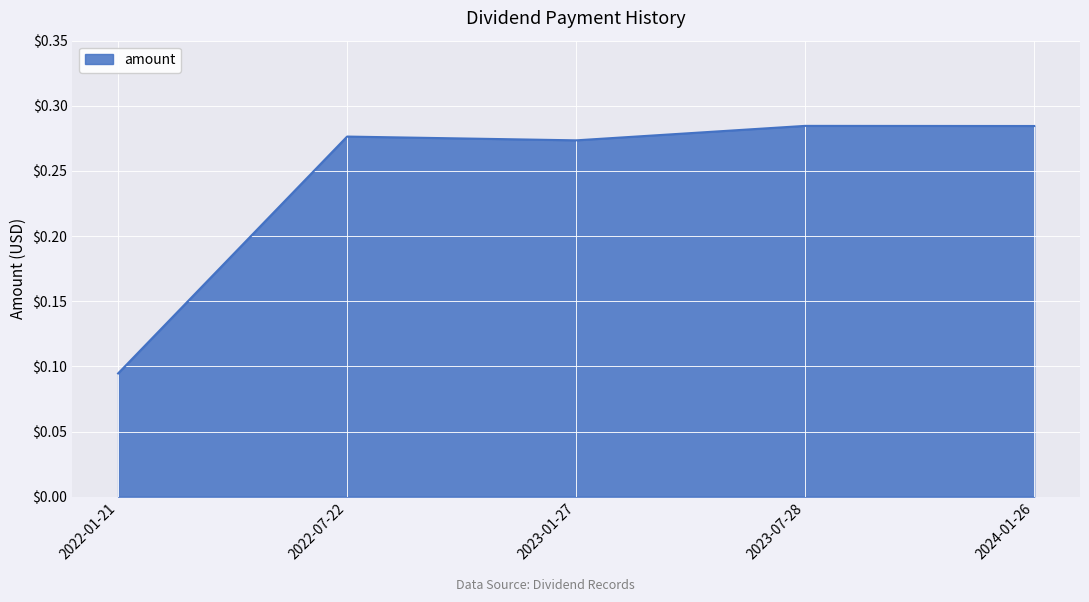

What is the sum of all values?

1.2